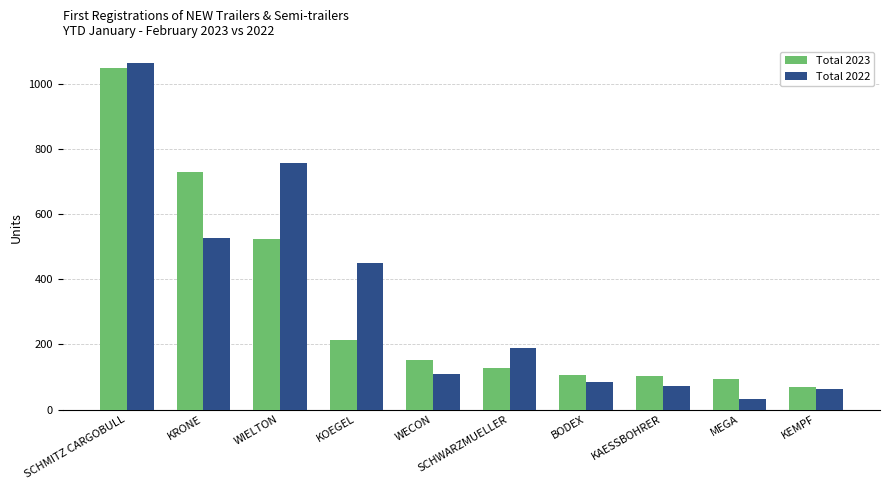

What position from the right is KOEGEL?

7